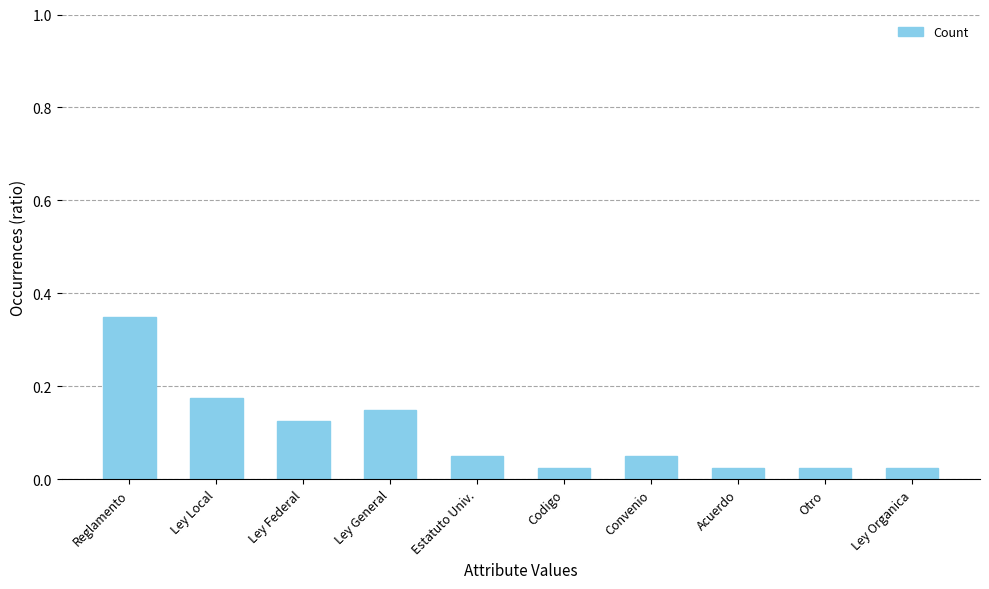

What is the label of the 5th bar from the left?

Estatuto Univ.